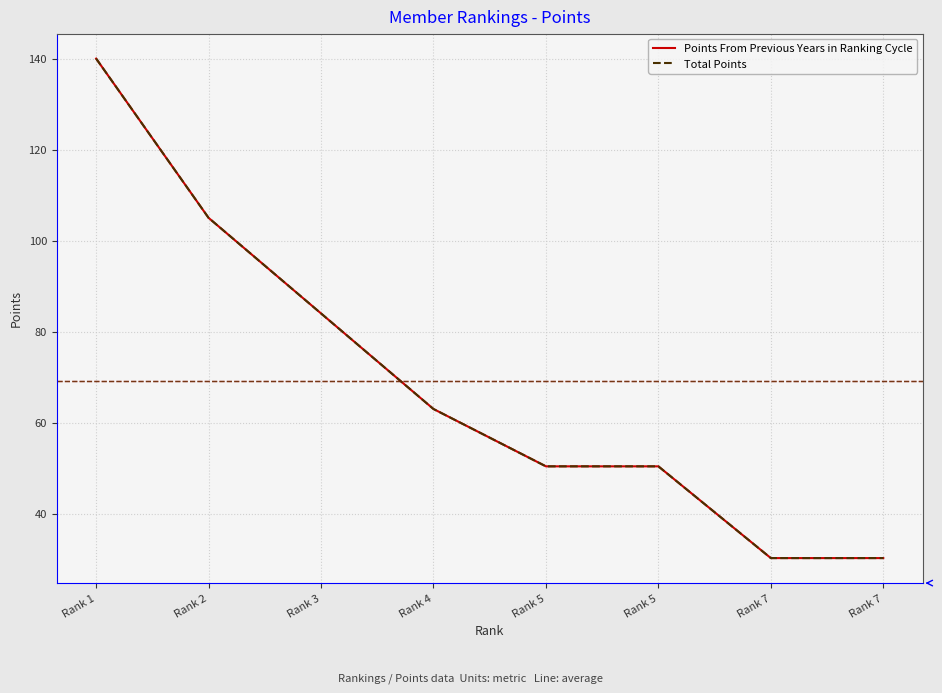

Is this an area chart (filled region under the line)?

No